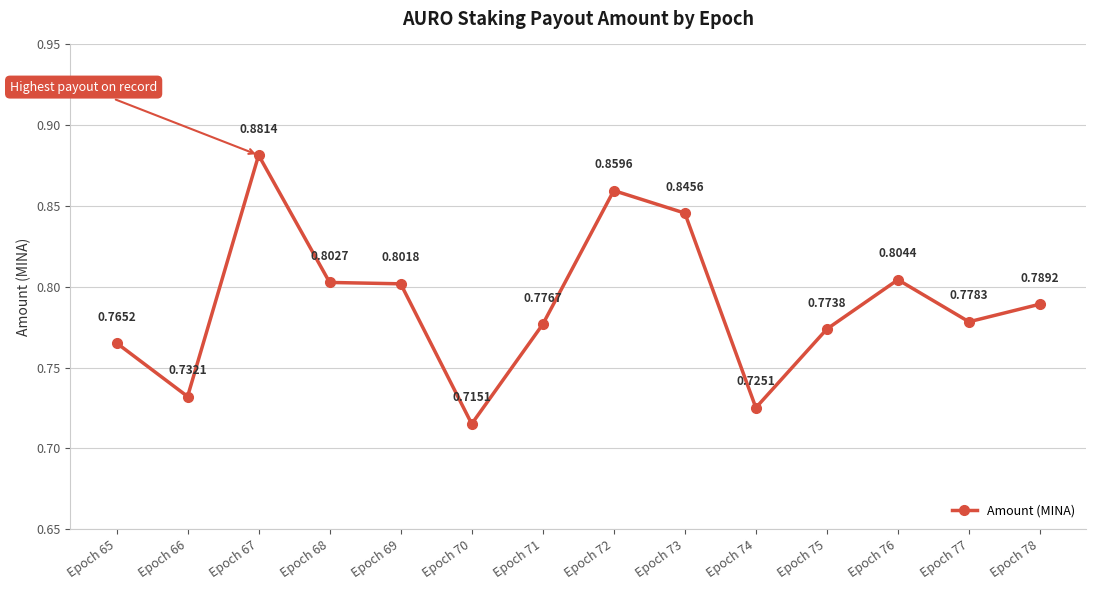

True or false: the data shows 1.4 at Epoch 72.

False